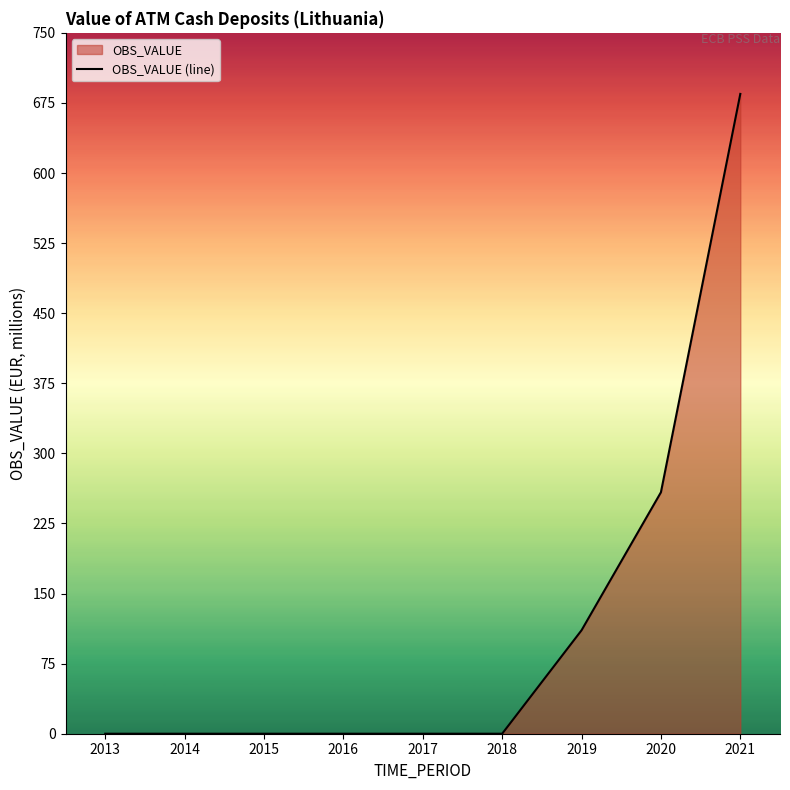

Rank the categories by value from lowest to highest.

2013, 2014, 2015, 2016, 2017, 2018, 2019, 2020, 2021